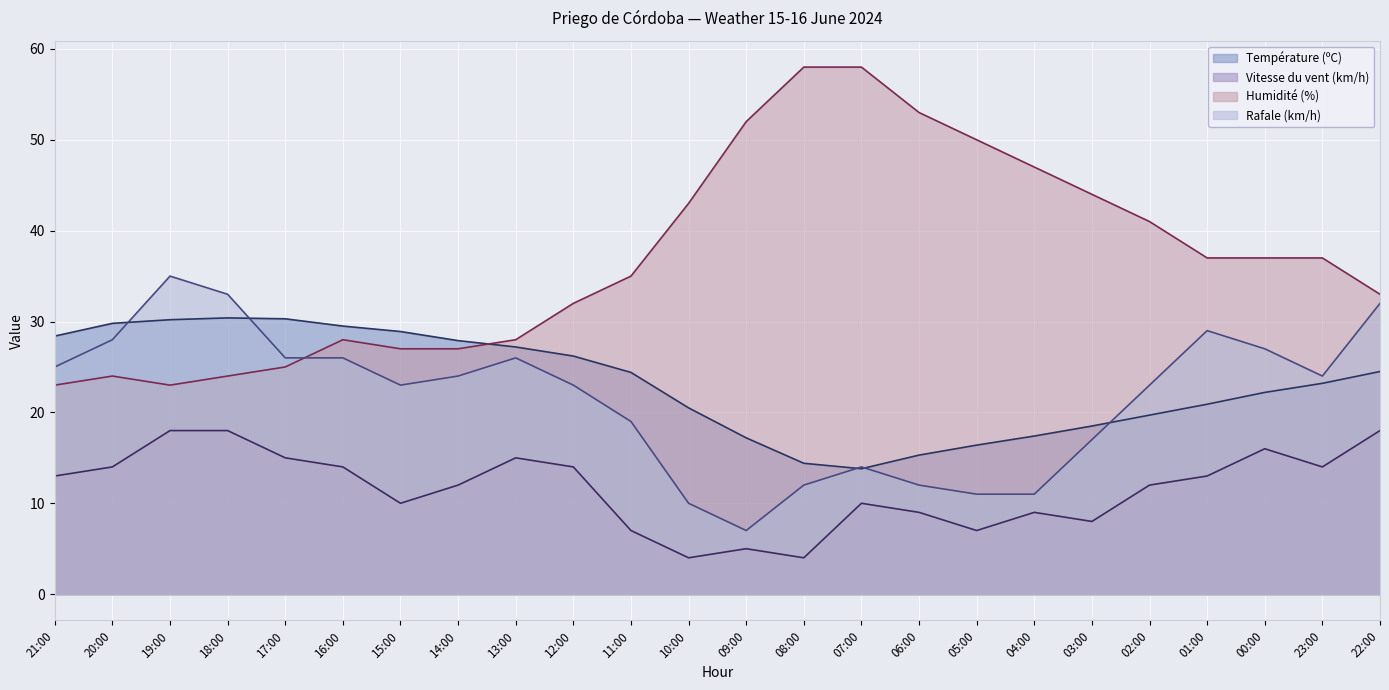

What is the value of the Humidité (%) point at the 3rd from the left?

23.0